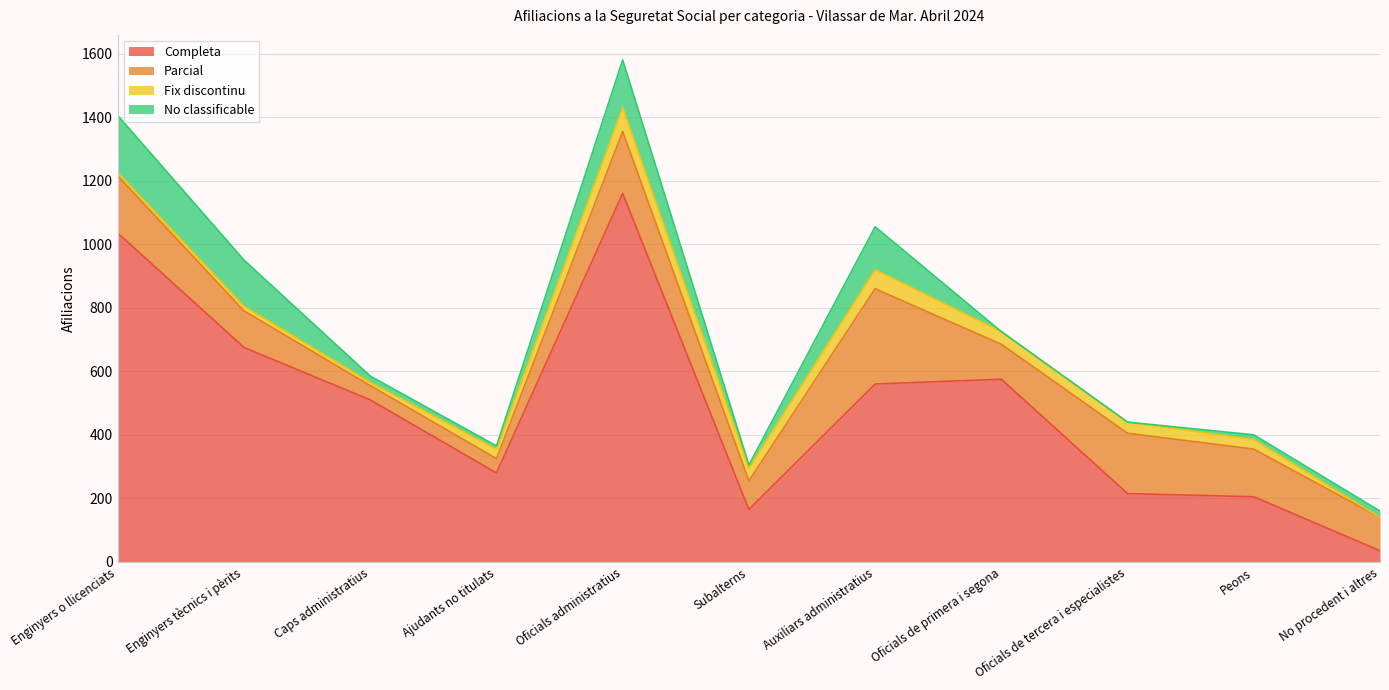

At which category is the sum across all series the highest?

Oficials administratius